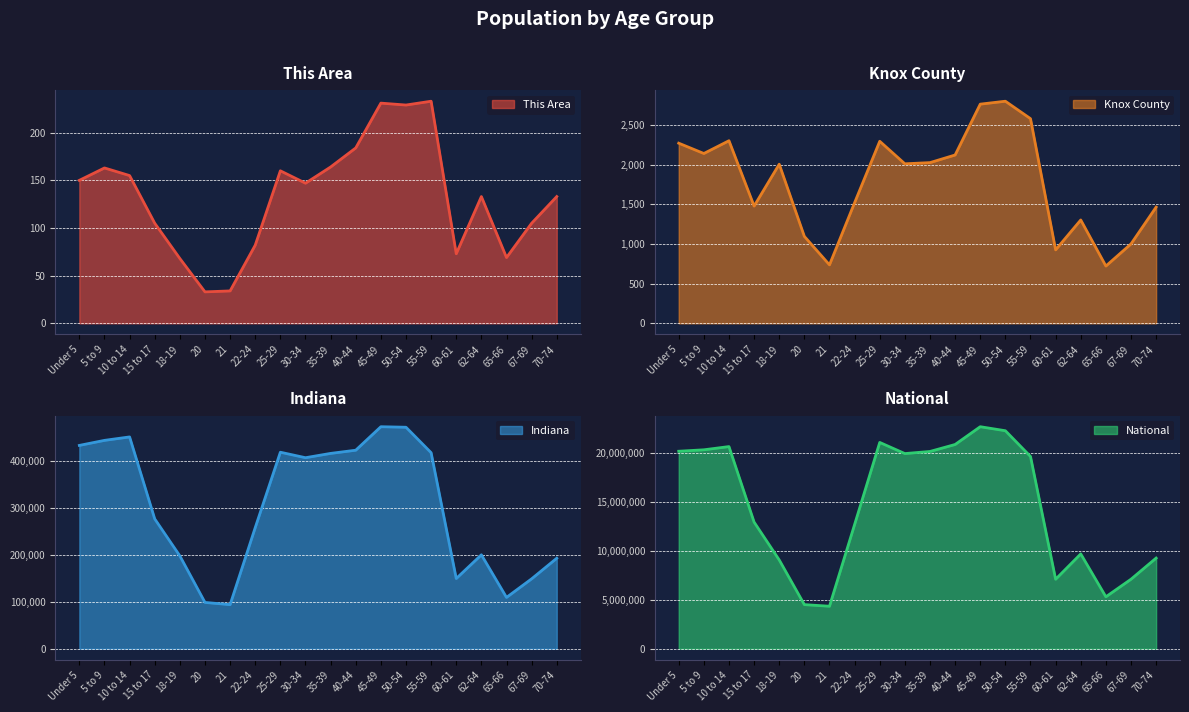

True or false: This Area and Knox County intersect in this chart.

False